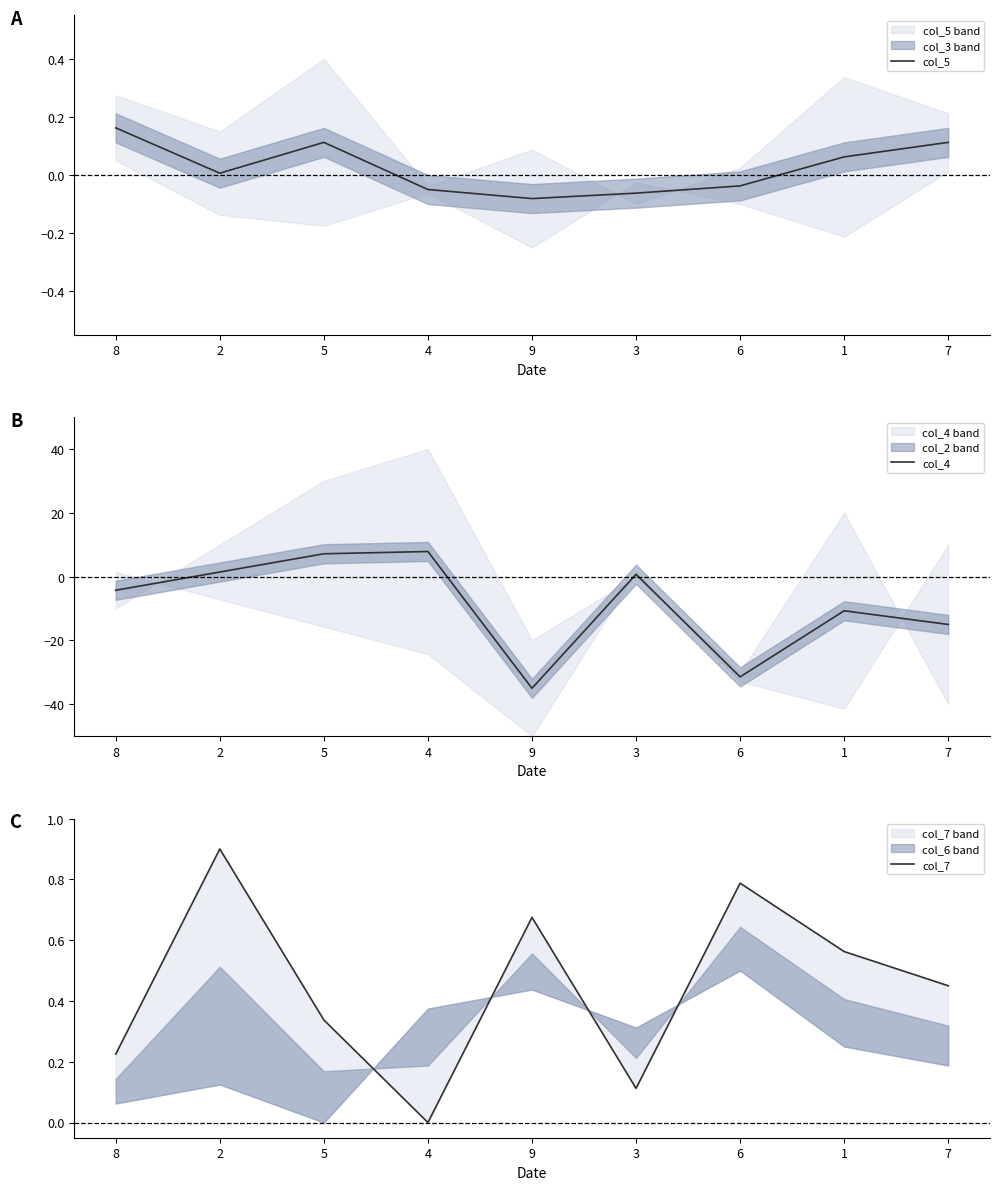

How many negative values does the col_5 series have?

4